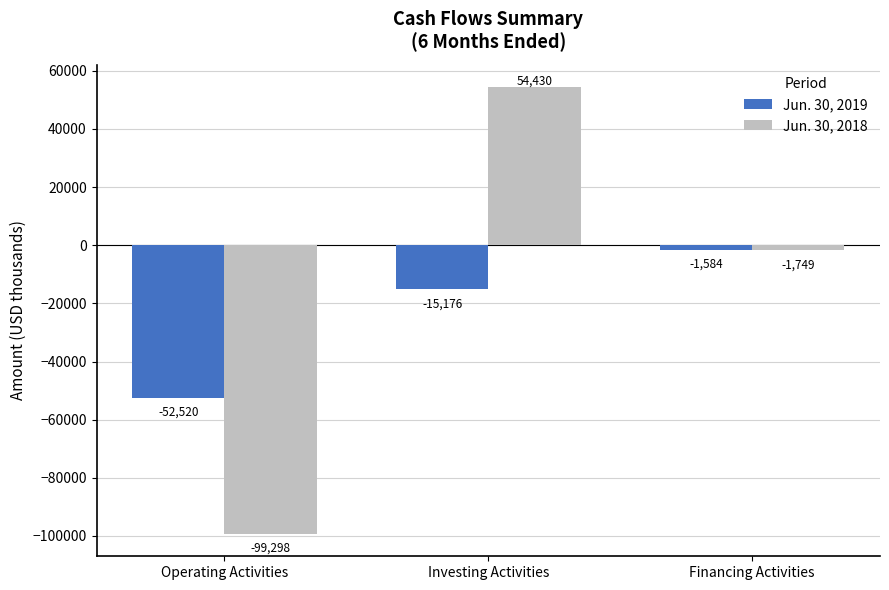

What is the average value of the Jun. 30, 2019 series?

-23093